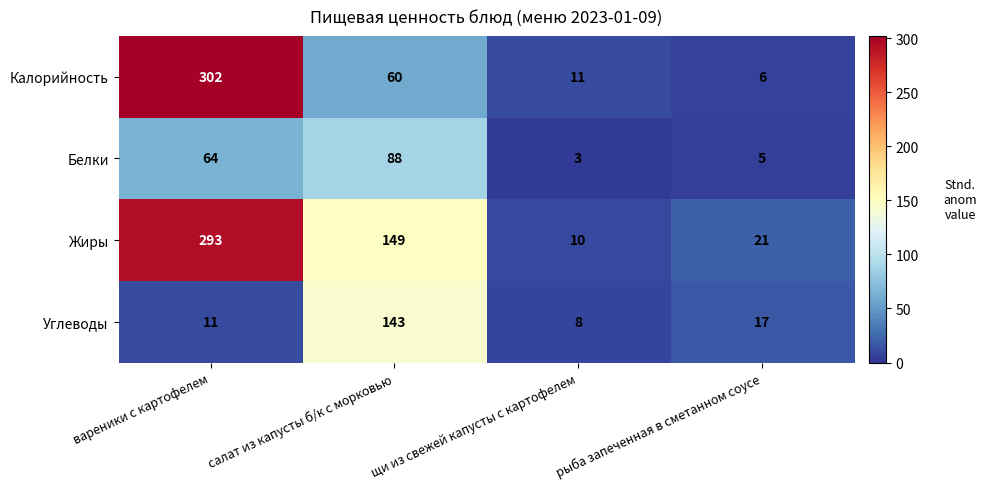

Rank the series at рыба запеченная в сметанном соусе from lowest to highest value.

Белки, Калорийность, Углеводы, Жиры